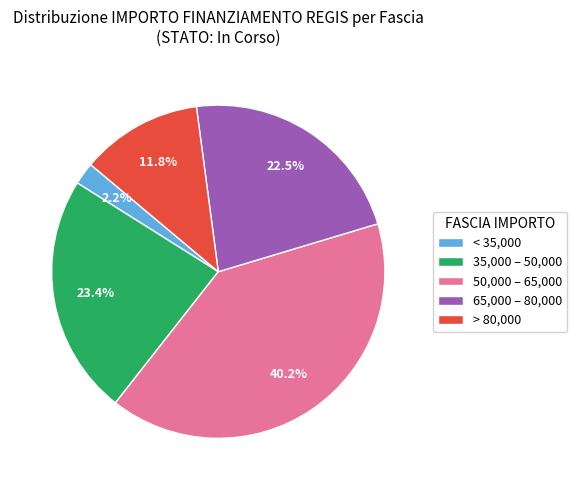

To the nearest percent, what is the average slice percentage?

20%